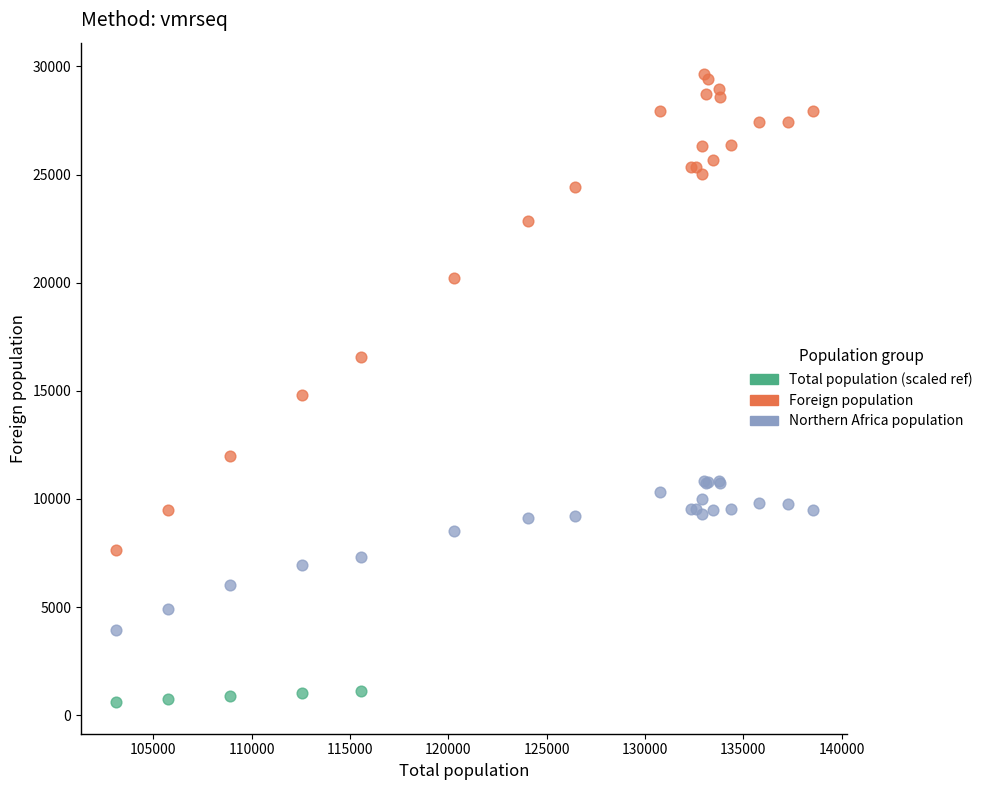

Which series has the widest spread of Y values?

Foreign population